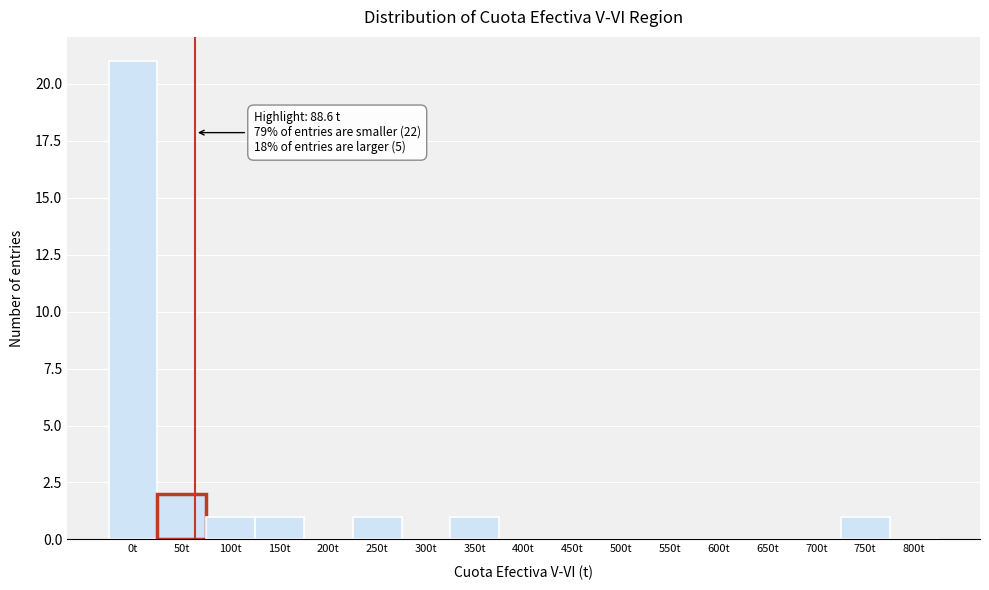

Reading left to right, what are all the values shown in this chart?

0t=21	50t=2	100t=1	150t=1	200t=0	250t=1	300t=0	350t=1	400t=0	450t=0	500t=0	550t=0	600t=0	650t=0	700t=0	750t=1	800t=0